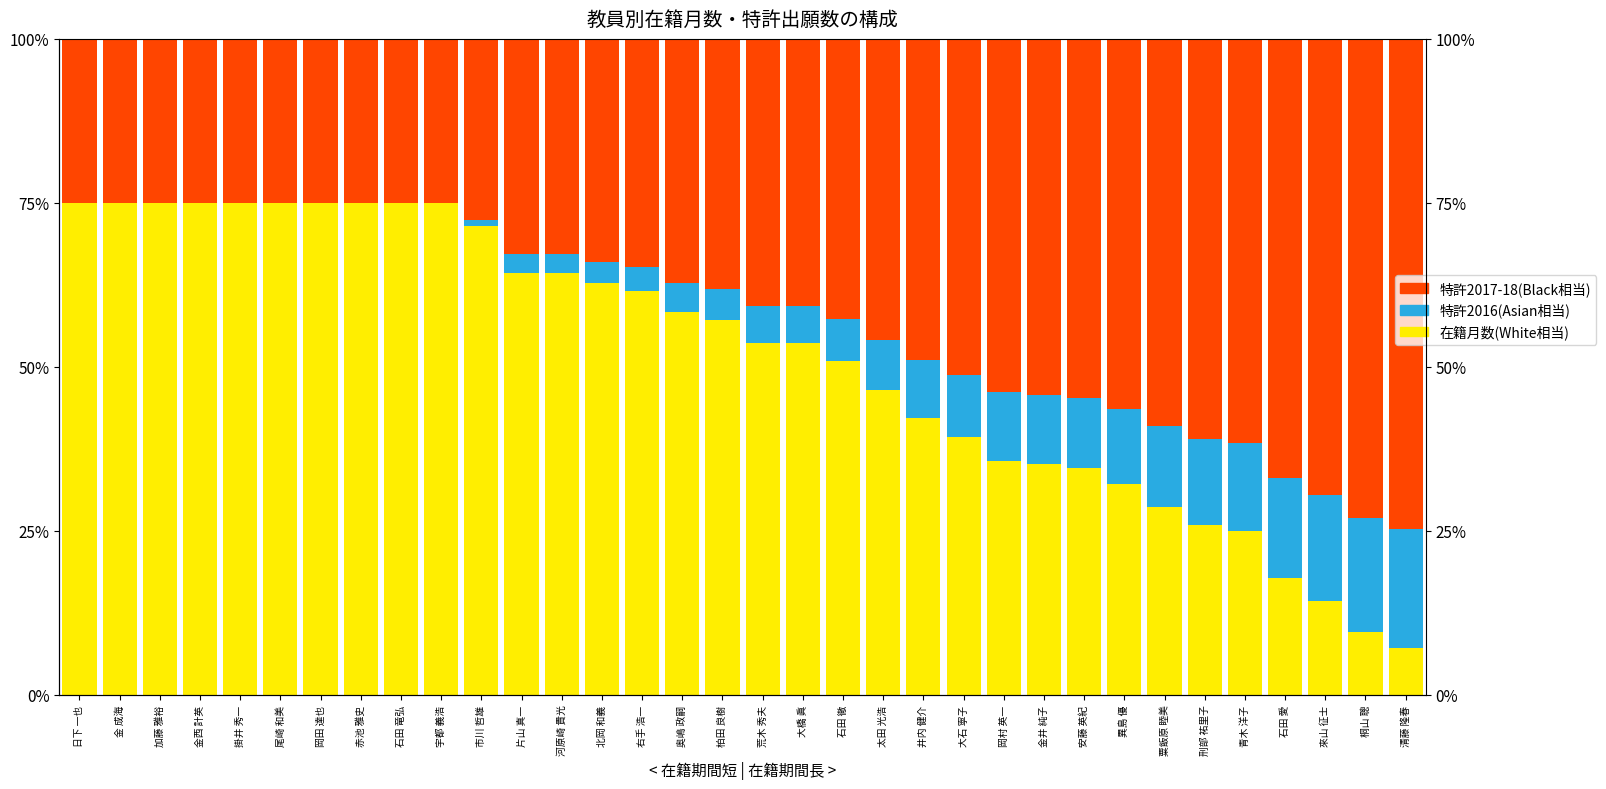

The value of 特許2016(Asian相当) at 加藤 雅裕 is -12.2. True or false?

False